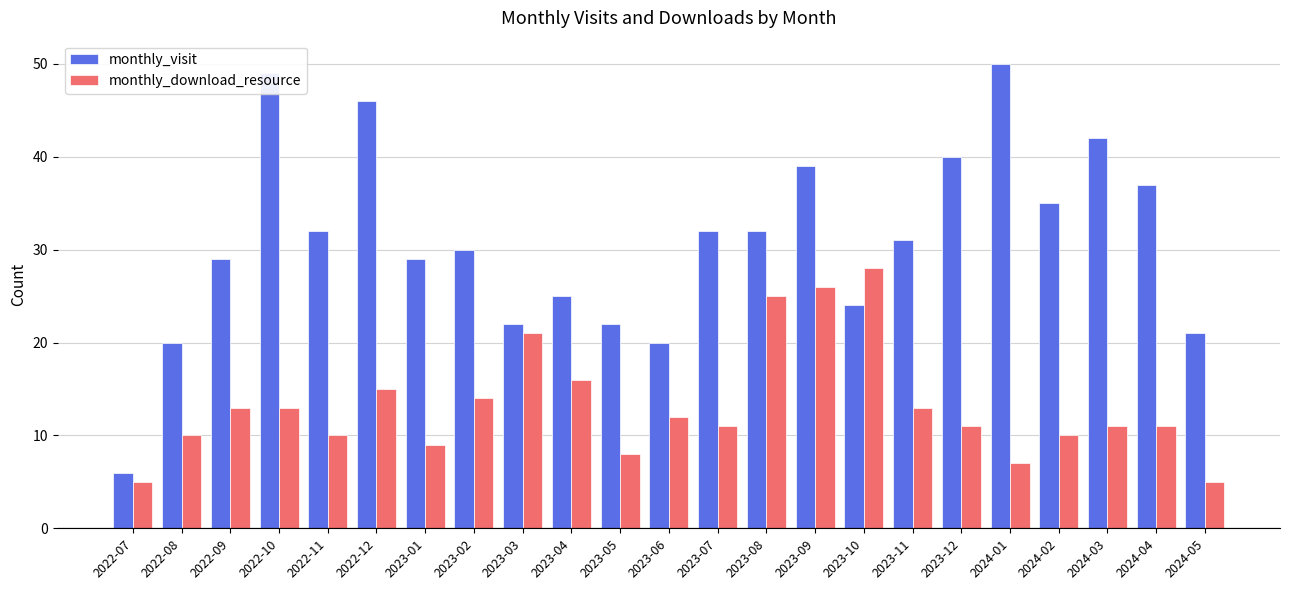

Reading left to right, what are all the values shown in this chart?

monthly_visit: 6	20	29	49	32	46	29	30	22	25	22	20	32	32	39	24	31	40	50	35	42	37	21
monthly_download_resource: 5	10	13	13	10	15	9	14	21	16	8	12	11	25	26	28	13	11	7	10	11	11	5